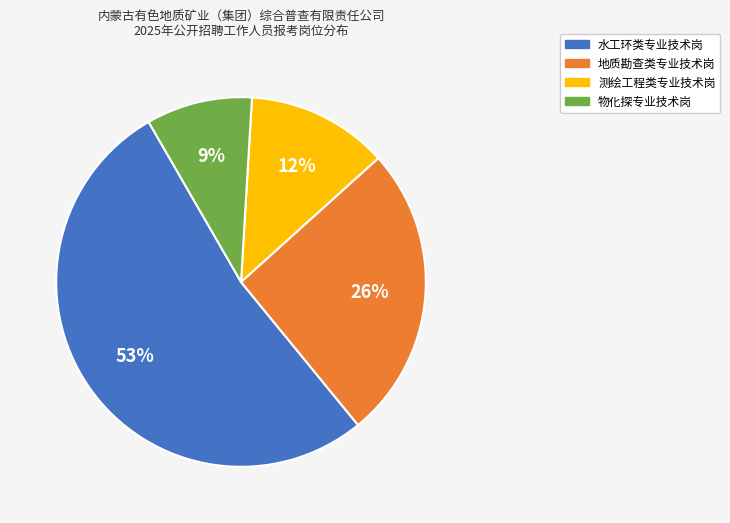

Is it true that 水工环类专业技术岗 is 45% of the pie?

False